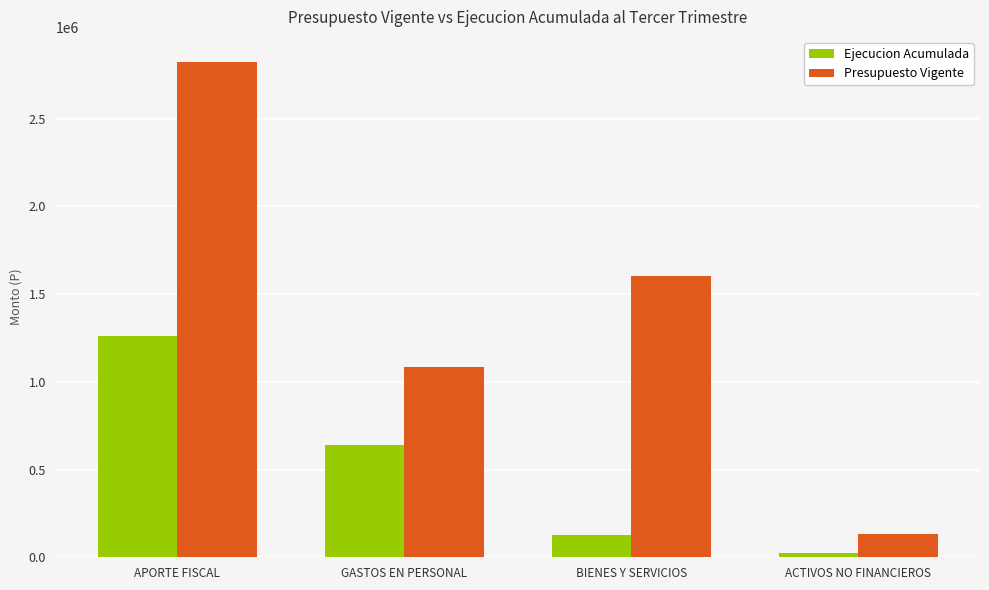

Where does the Ejecucion Acumulada series first go above 640708?

APORTE FISCAL